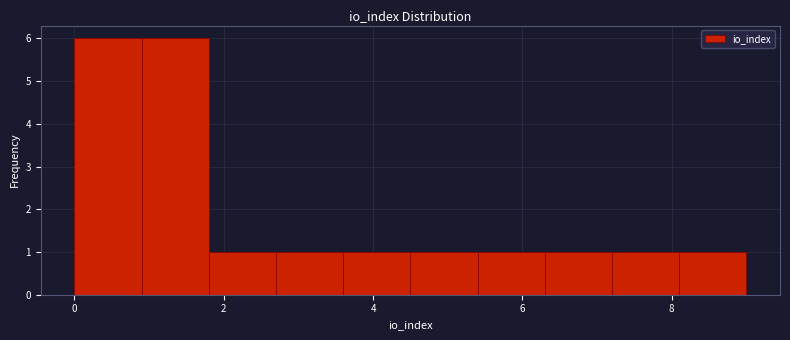

Reading left to right, list every bar in this chart as the range it spans on the x-axis followed by its height. Neither the bar edges nor the heights are printed on the chart, so give them approximately, as read against the axes.

0.0 to 0.9: 6
0.9 to 1.8: 6
1.8 to 2.7: 1
2.7 to 3.6: 1
3.6 to 4.5: 1
4.5 to 5.4: 1
5.4 to 6.3: 1
6.3 to 7.2: 1
7.2 to 8.1: 1
8.1 to 9.0: 1